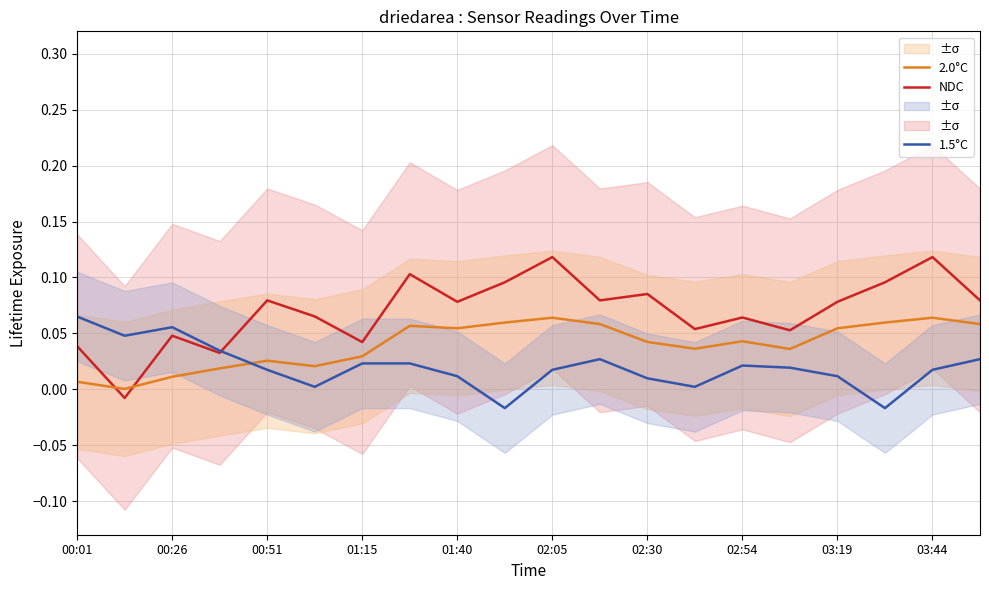

List the series in order of their overall mean, lowest first.

1.5°C, 2.0°C, NDC